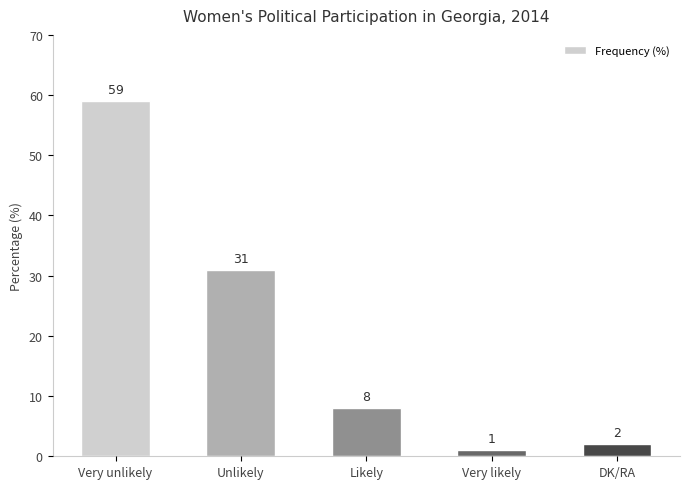

What is the approximate value at Likely?

8